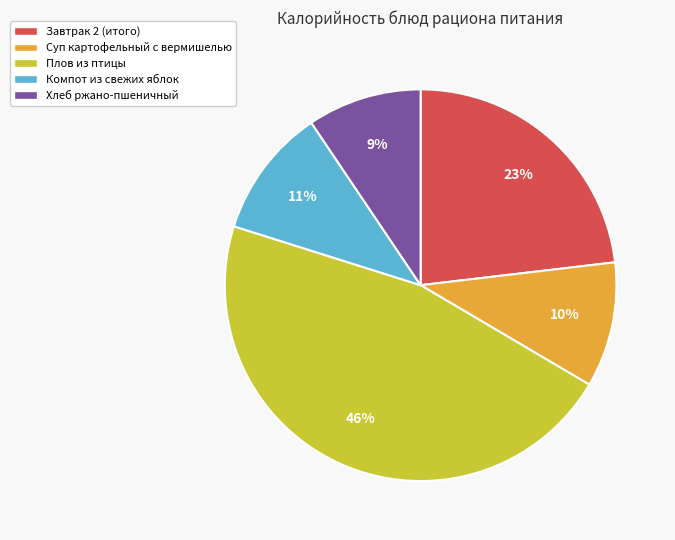

How many slices are in this pie chart?

5